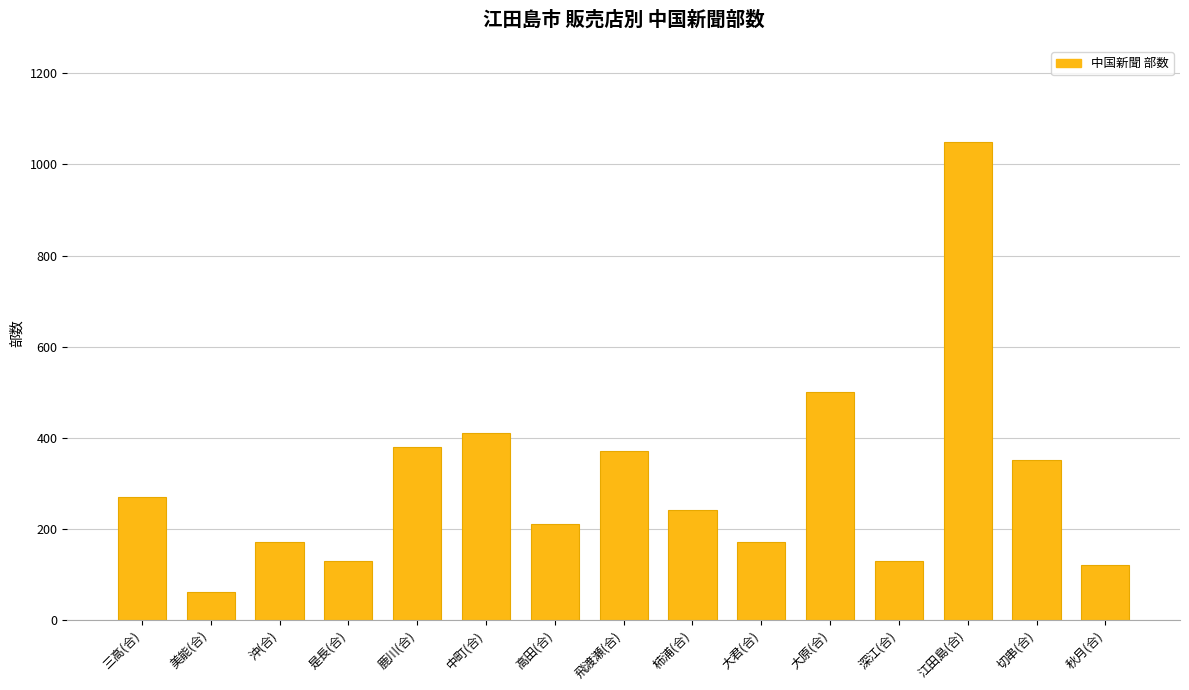

What is the greatest value displayed?

1050